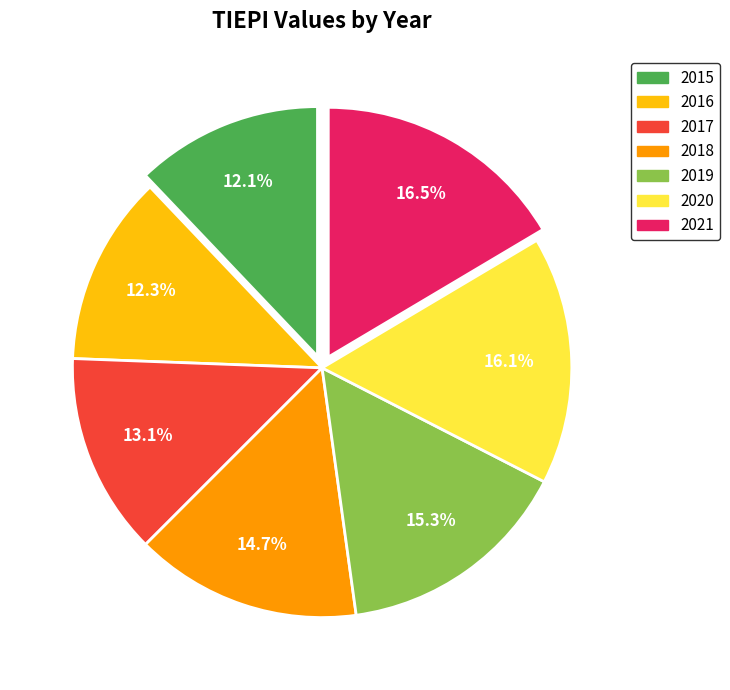

What percentage is NOT represented by 2017?

86.9%